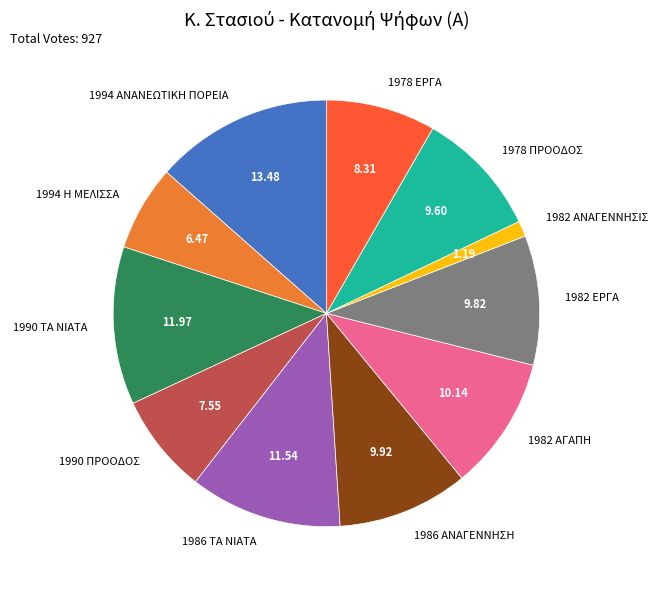

How many segments does this pie chart have?

11